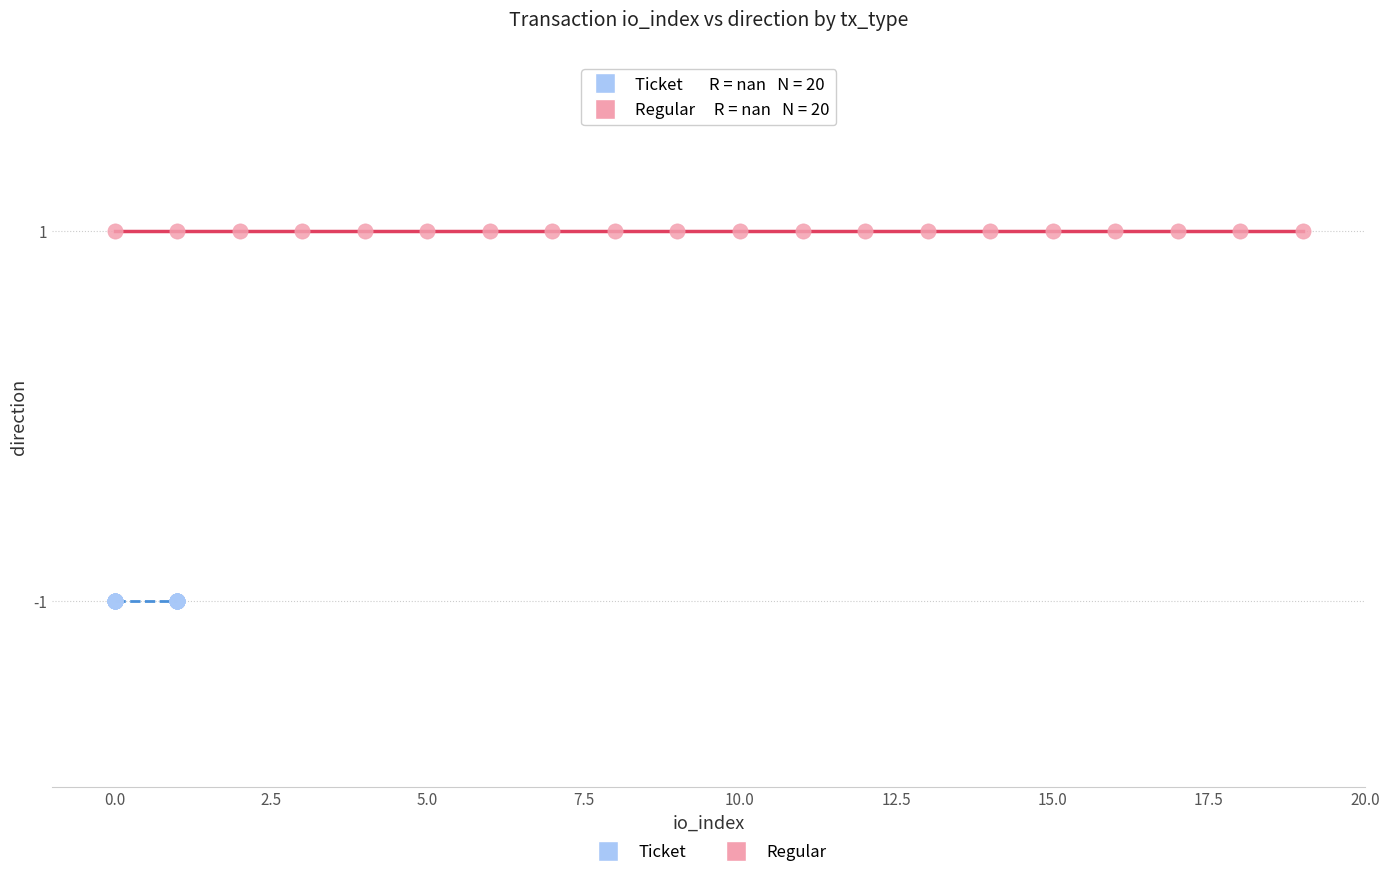

Which series contains the highest Y value?

Regular